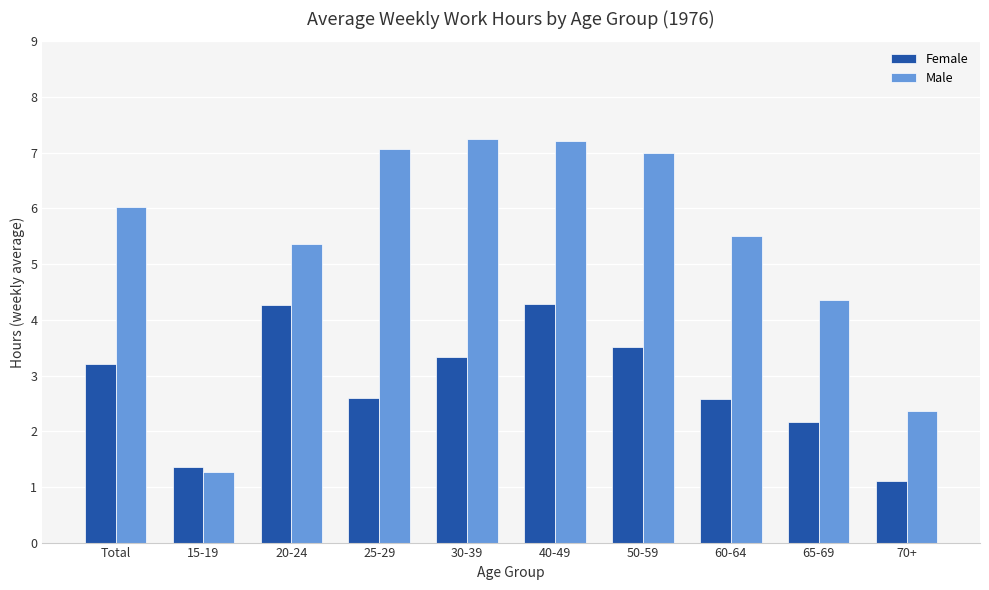

At which label does Female first exceed 3?

Total